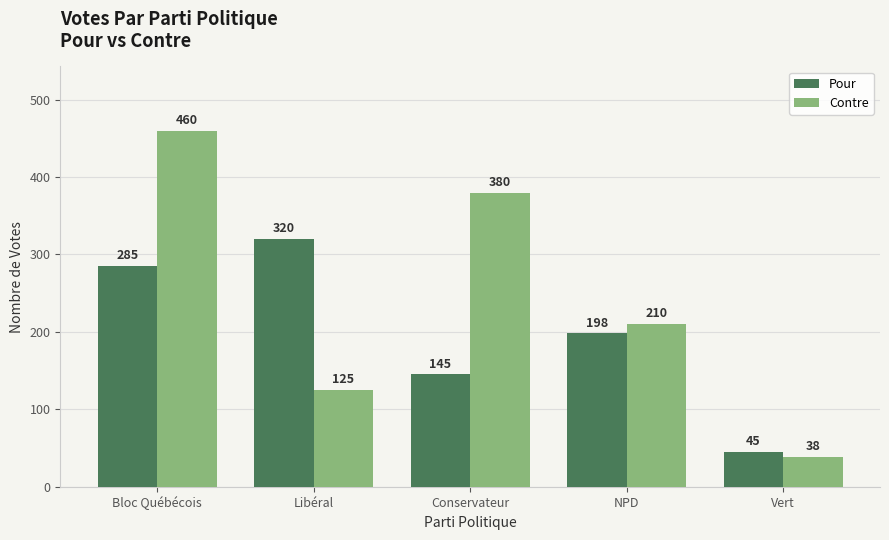

Reading left to right, transcribe all the data shown in this chart.

Pour: Bloc Québécois=285	Libéral=320	Conservateur=145	NPD=198	Vert=45
Contre: Bloc Québécois=460	Libéral=125	Conservateur=380	NPD=210	Vert=38